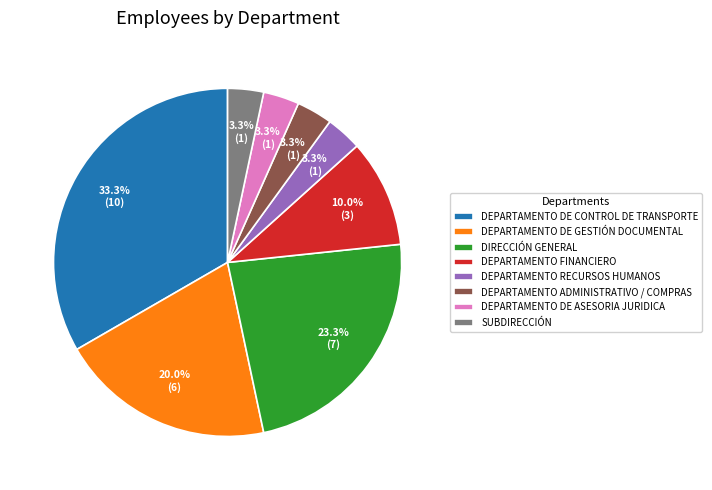

Does any single category account for the majority?

No